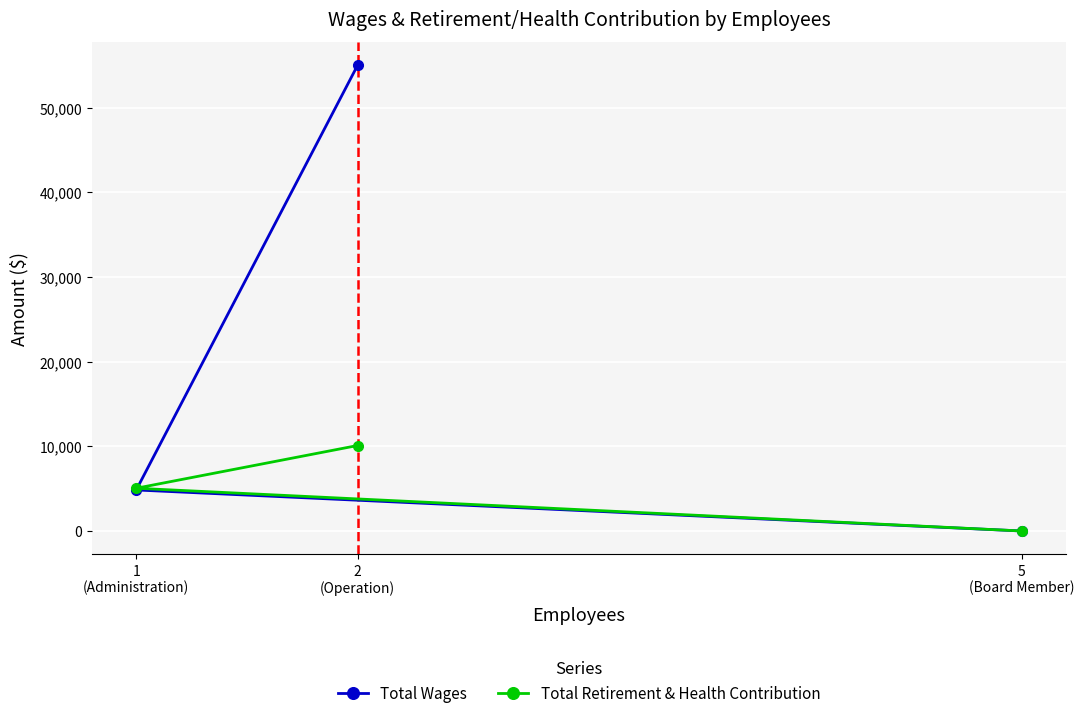

What is the difference between the maximum and minimum values in the Total Retirement & Health Contribution series?

10096